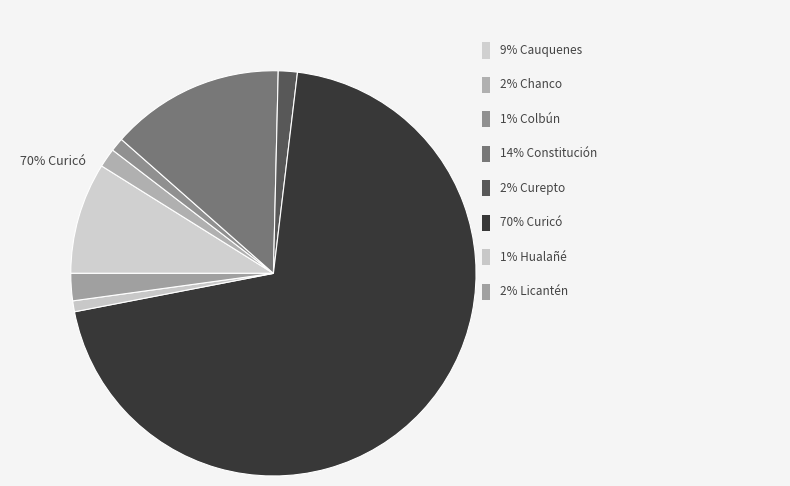

Is there a majority slice in this chart?

Yes